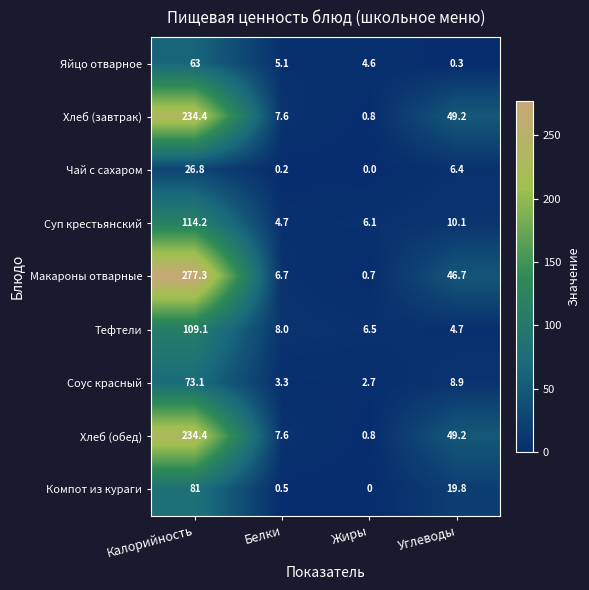

Which series changed the most between Калорийность and Жиры?

Макароны отварные